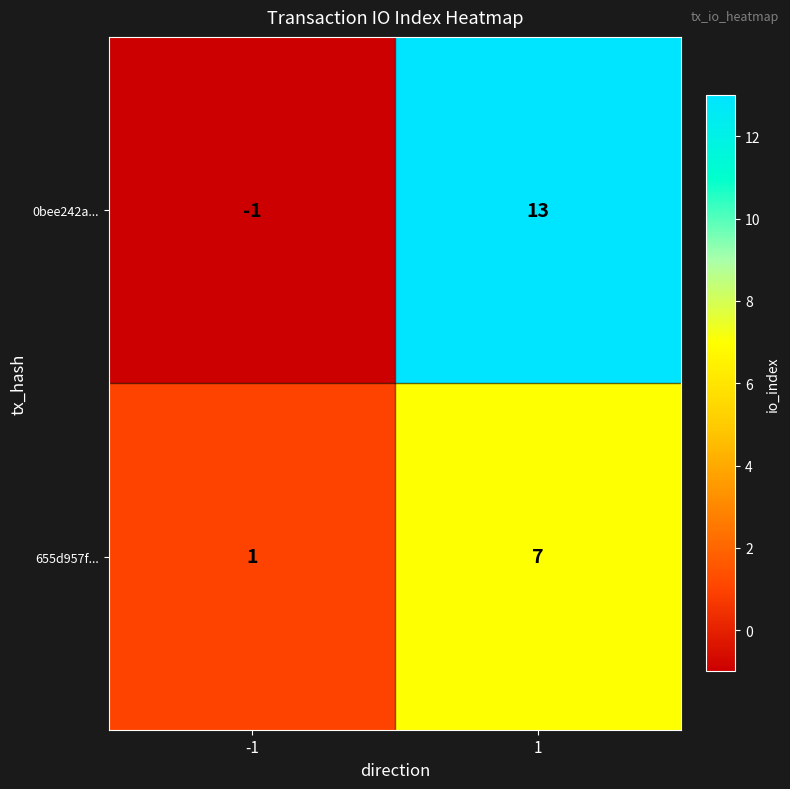

What is the smallest value displayed?

-1